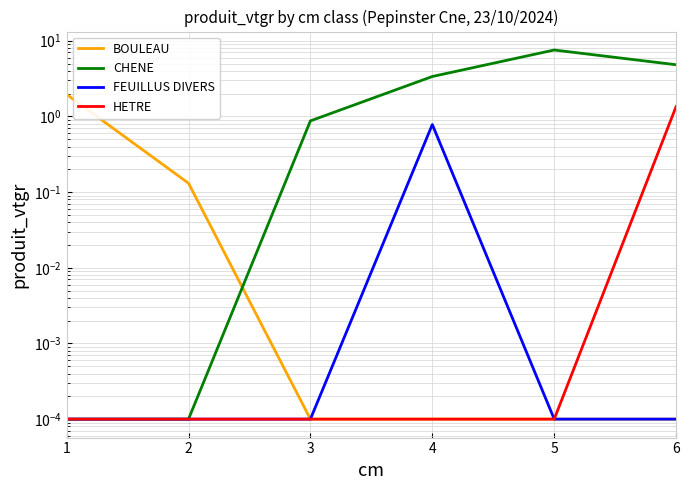

What is the sum of all FEUILLUS DIVERS values?

0.8